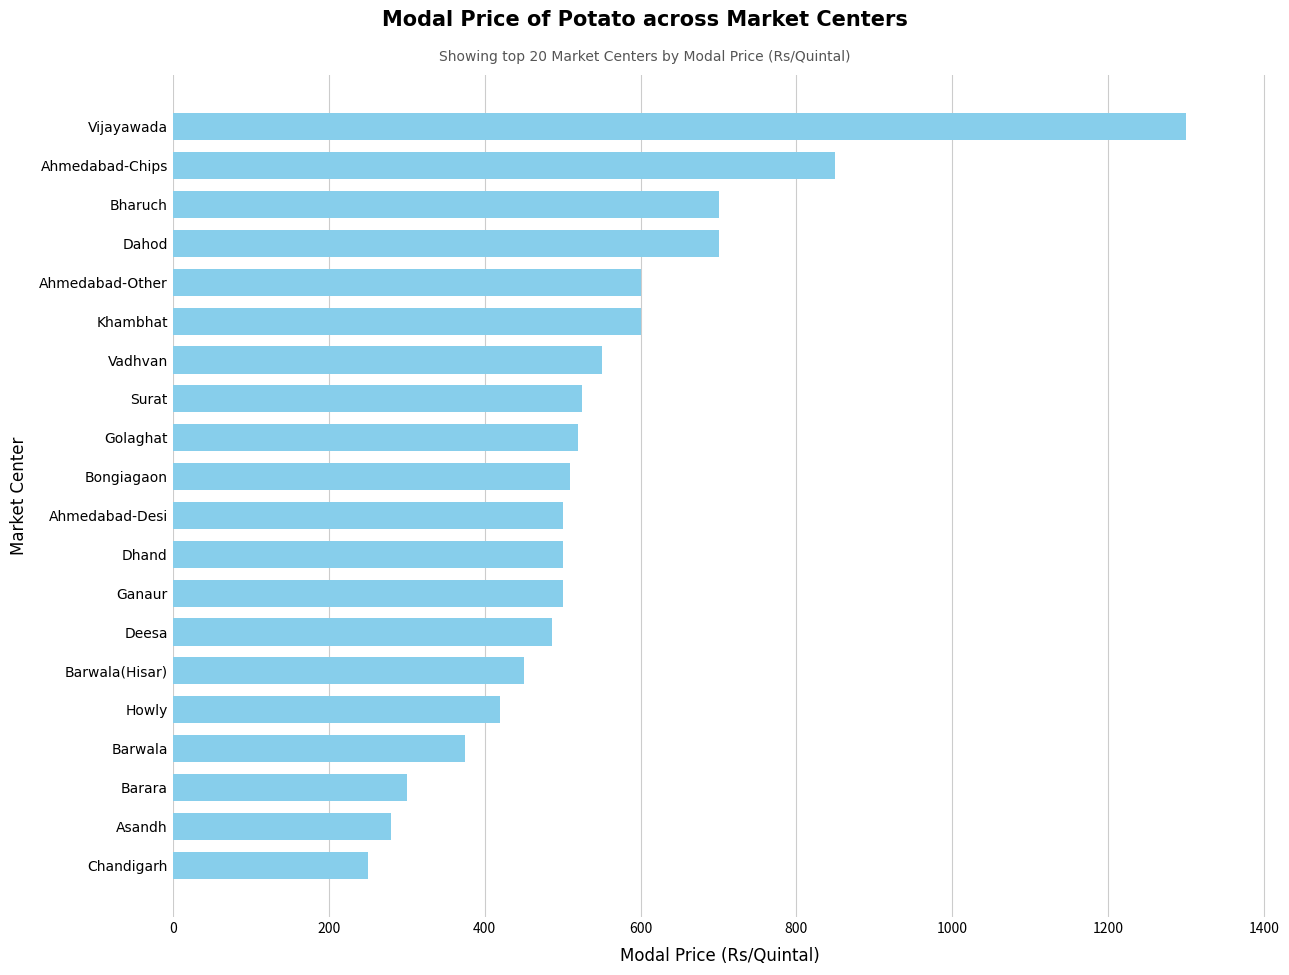

What is the value of the 20th bar from the top?

250